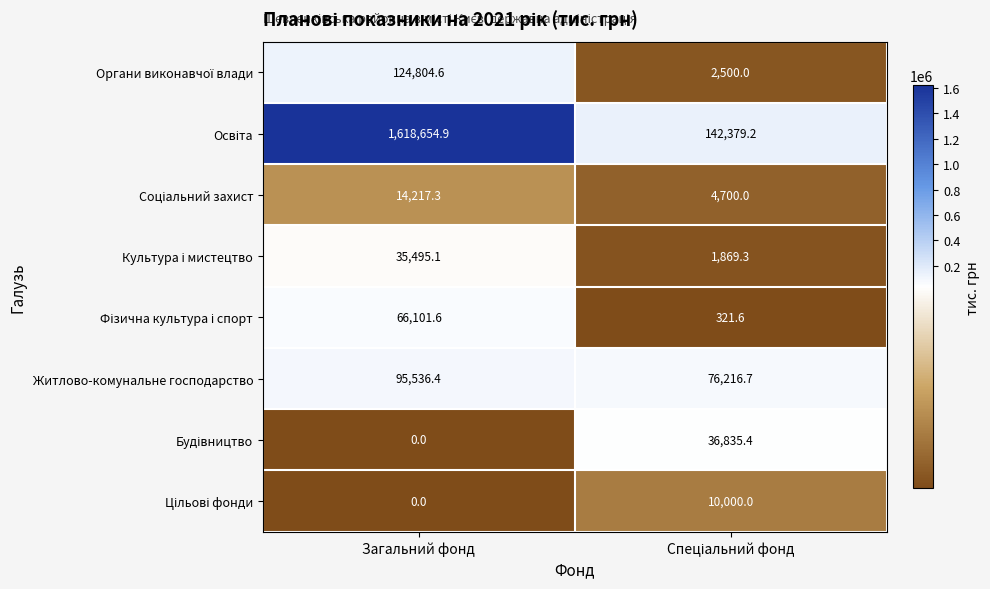

What is the sum of all Житлово-комунальне господарство values?

171753.1